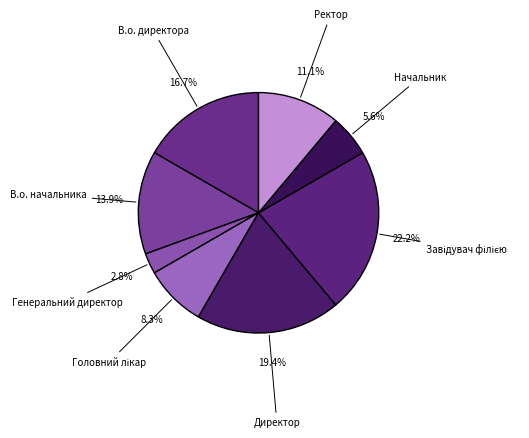

Is there a majority slice in this chart?

No